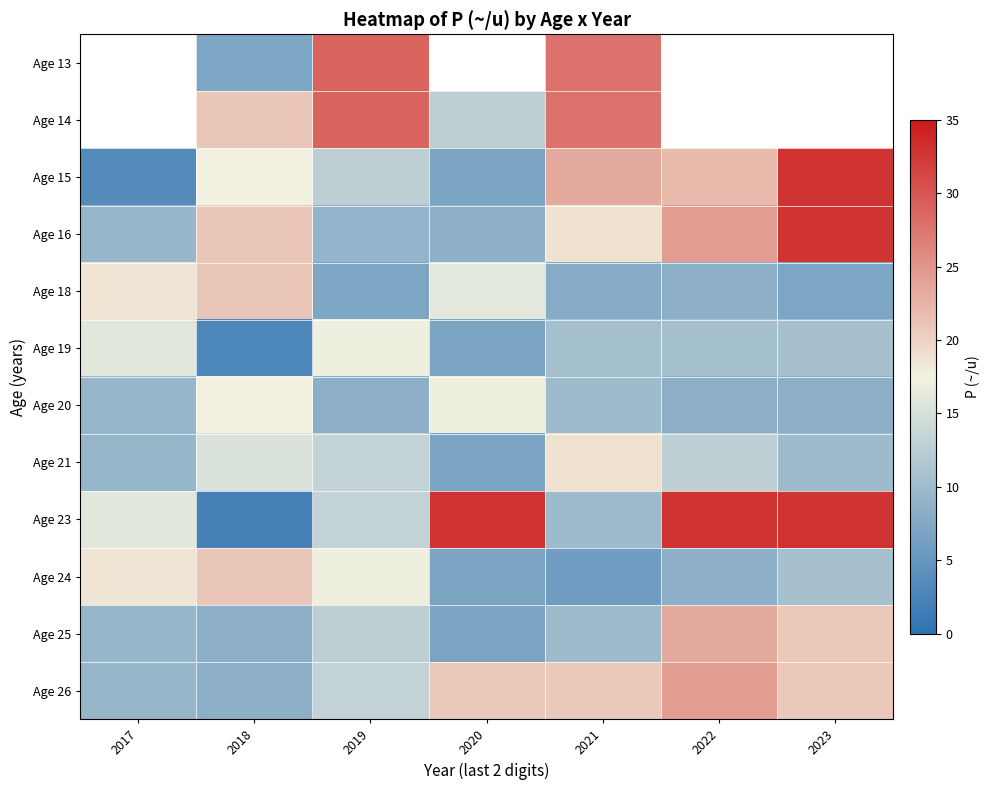

At which label does Age 25 first exceed 10?

2019